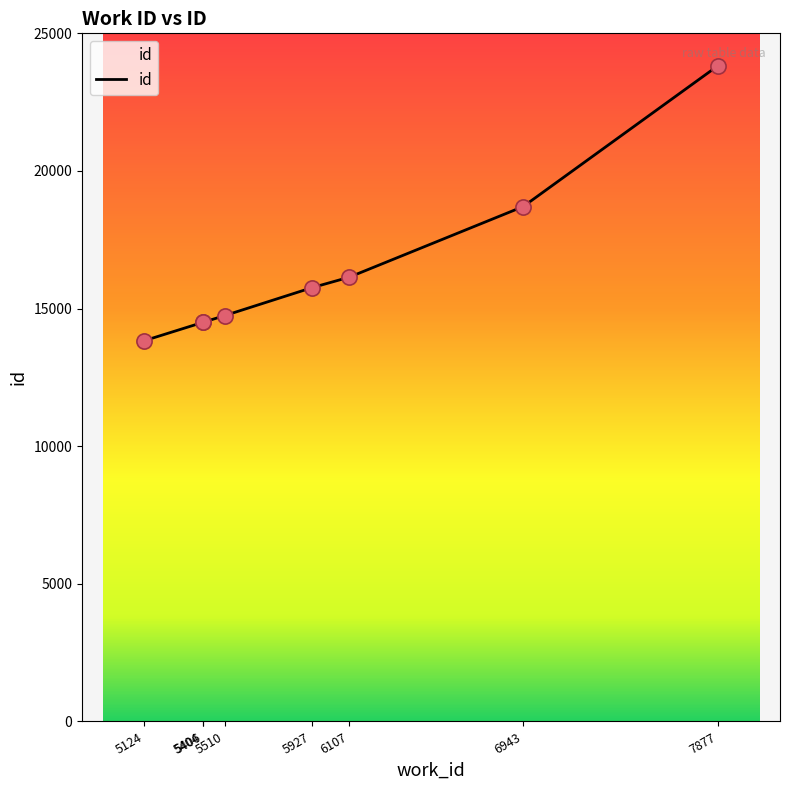

Between 6107 and 5124, which is larger?

6107